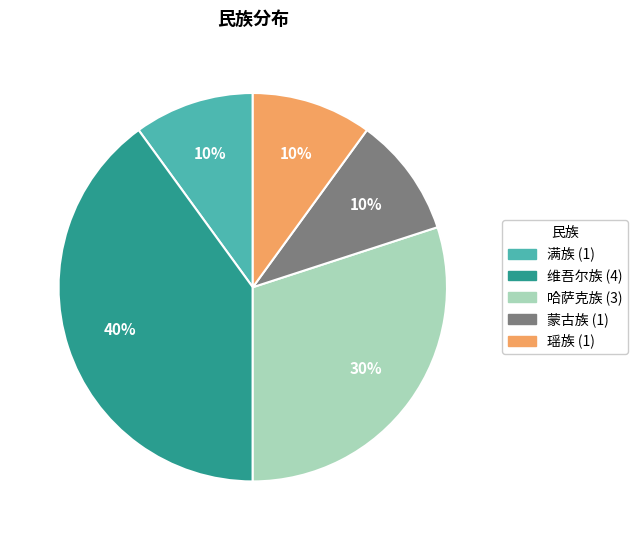

How many slices are in this pie chart?

5